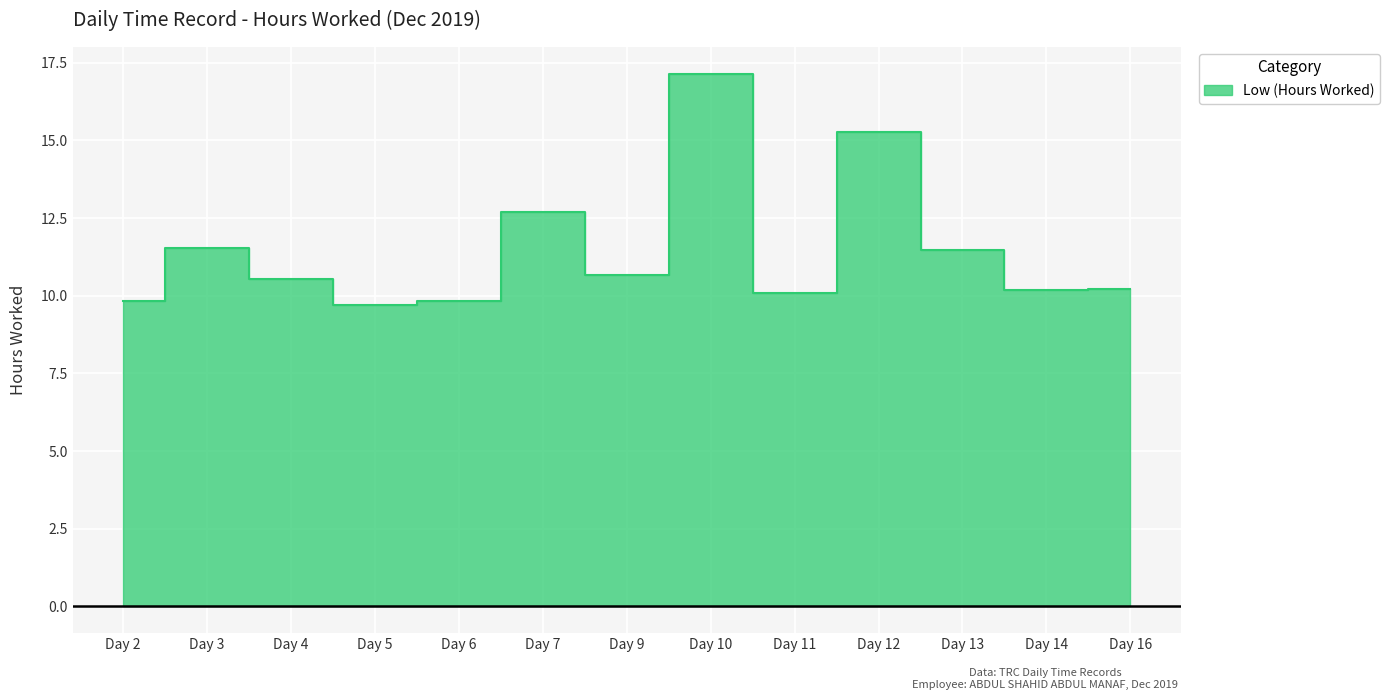

What is the average value?

11.5